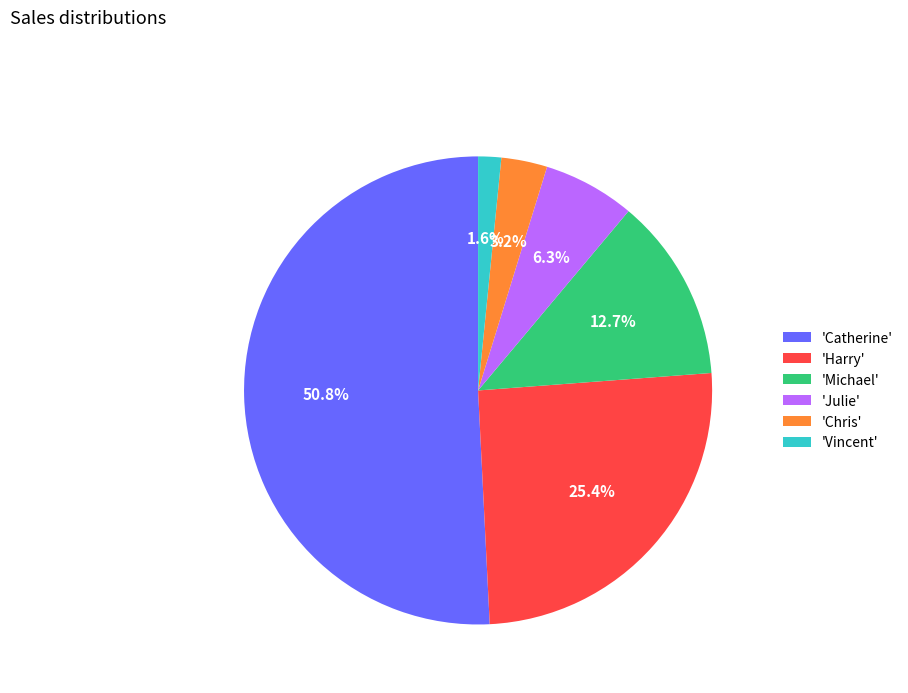

Is there any slice that represents more than half of the pie?

Yes